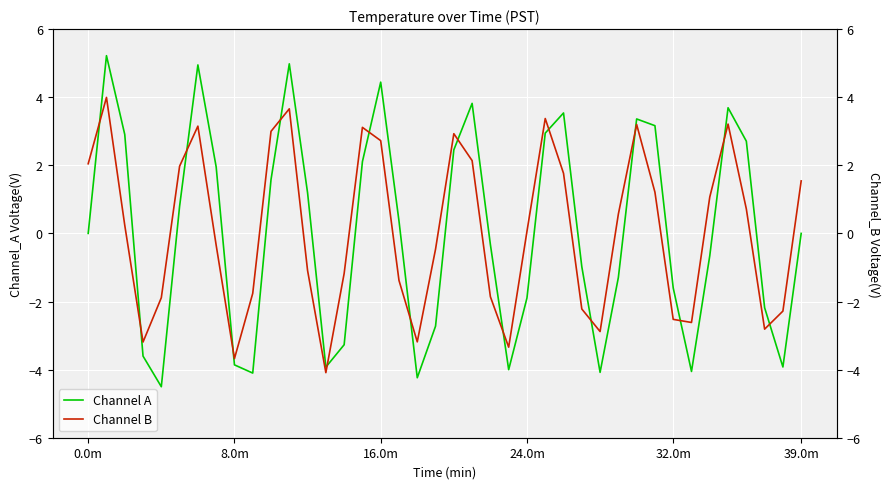

What is the lowest value of the Channel A series?

-4.5